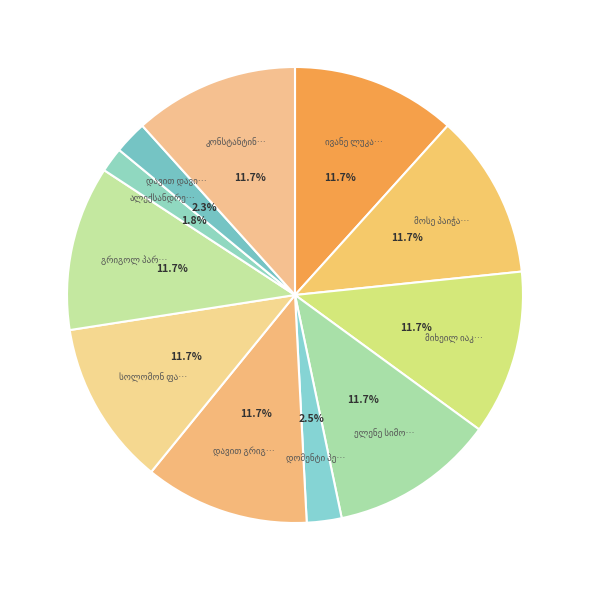

What is the total percentage of დავით დავითის ძე პარკაძე and ივანე ლუკას ძე პეტრიაშვილი?

14.0%